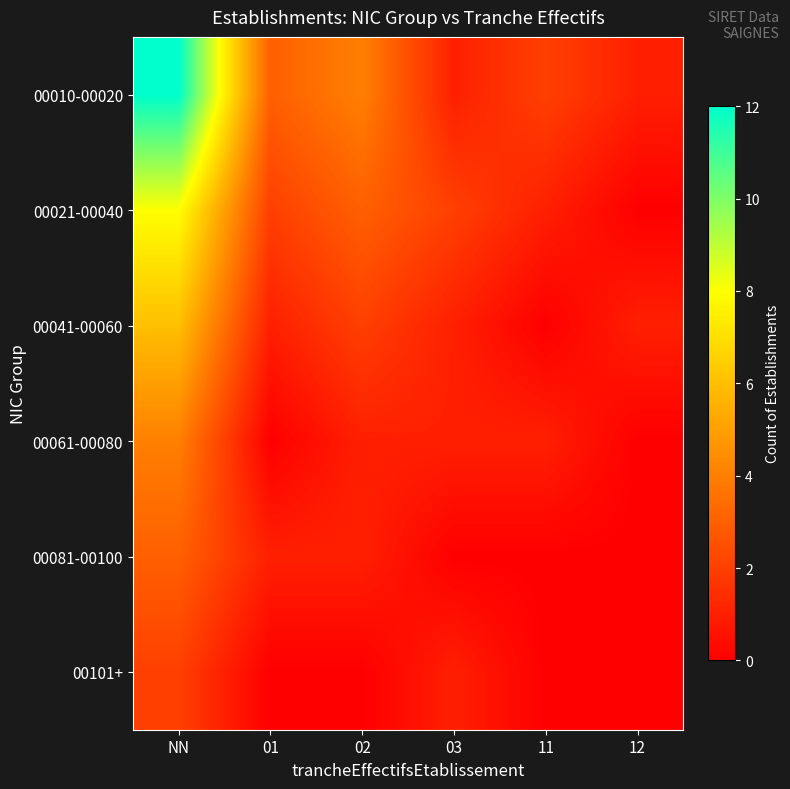

At which category is the sum across all series the highest?

NN